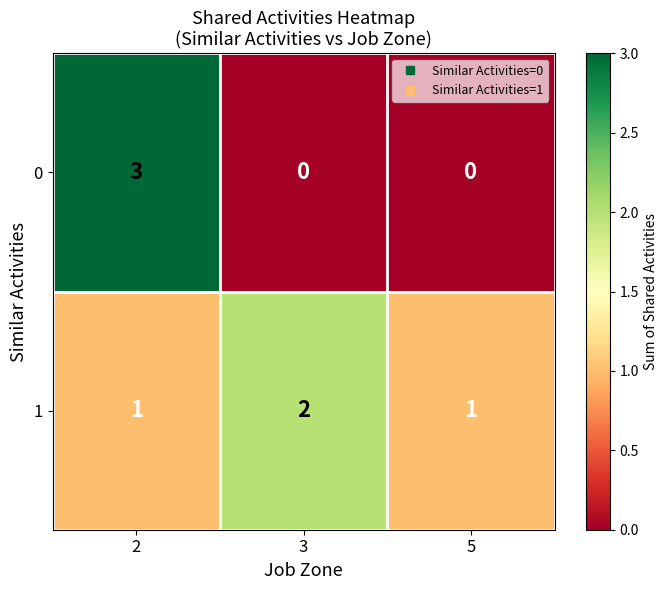

Rank the series at 2 from highest to lowest value.

0, 1